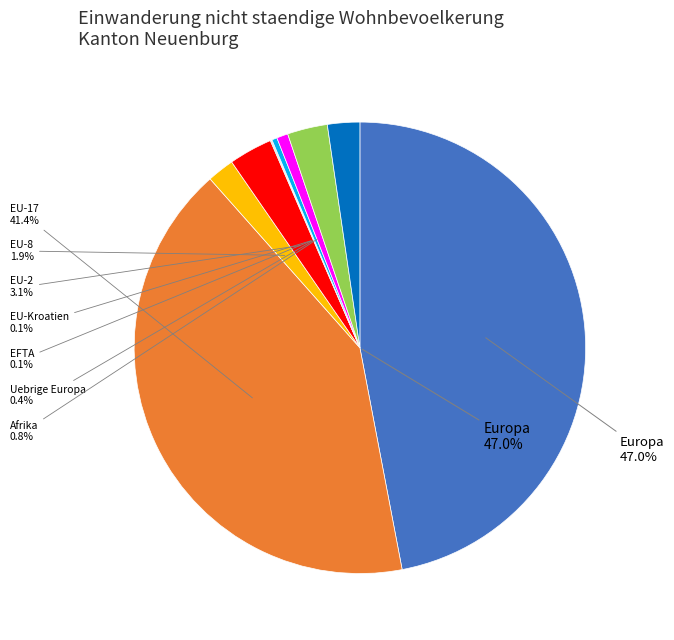

Does any single category account for the majority?

No